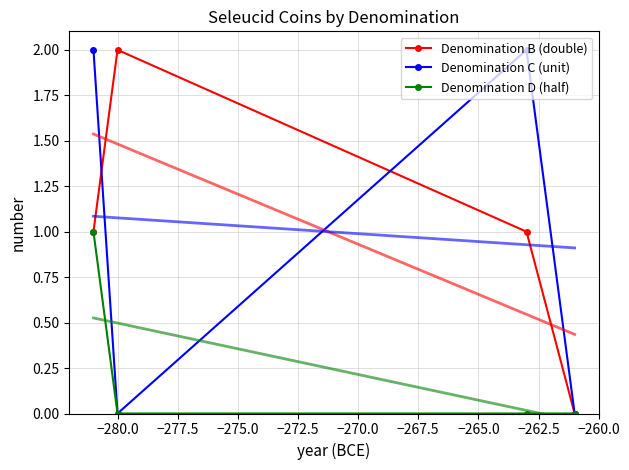

True or false: Denomination B (double) has more than 1 interior local peaks.

False